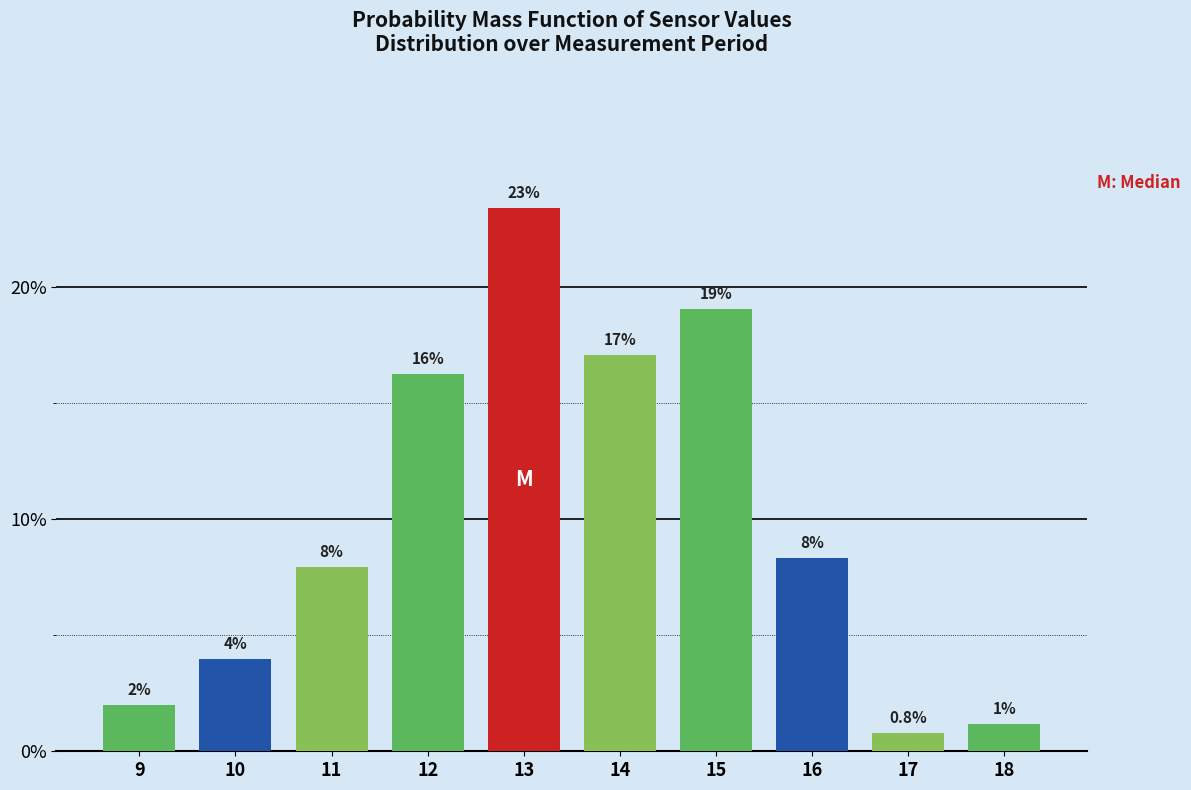

Are the bars horizontal?

No